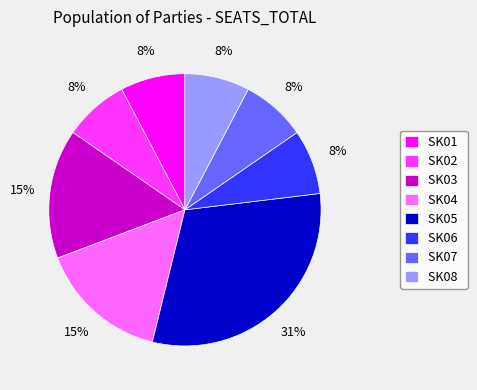

What is the largest slice in the pie chart?

SK05